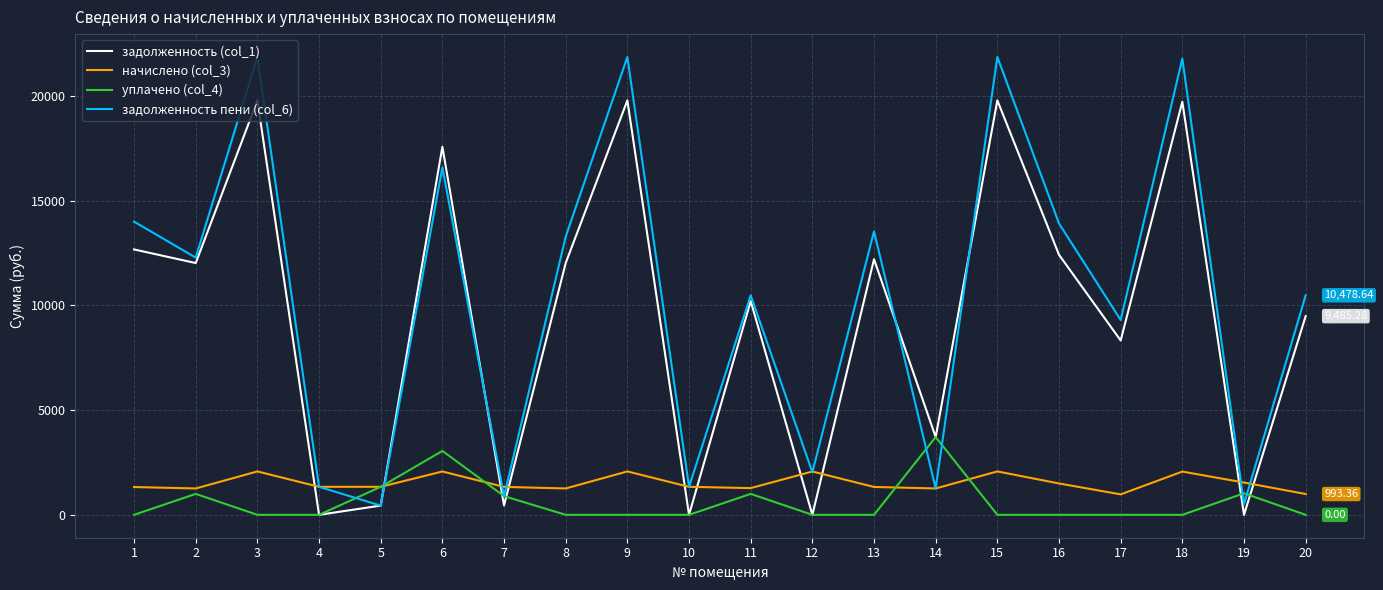

What is the sum of the задолженность пени (col_6) values at 20 and 10?

11815.6